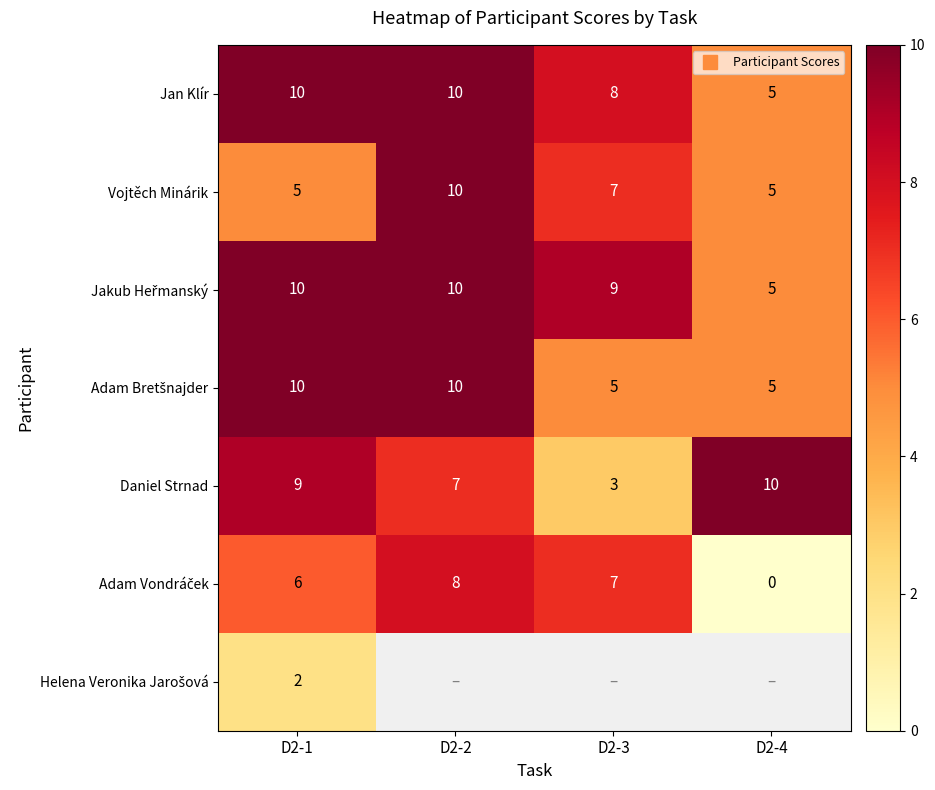

What is the average value of the Jakub Heřmanský series?

8.5